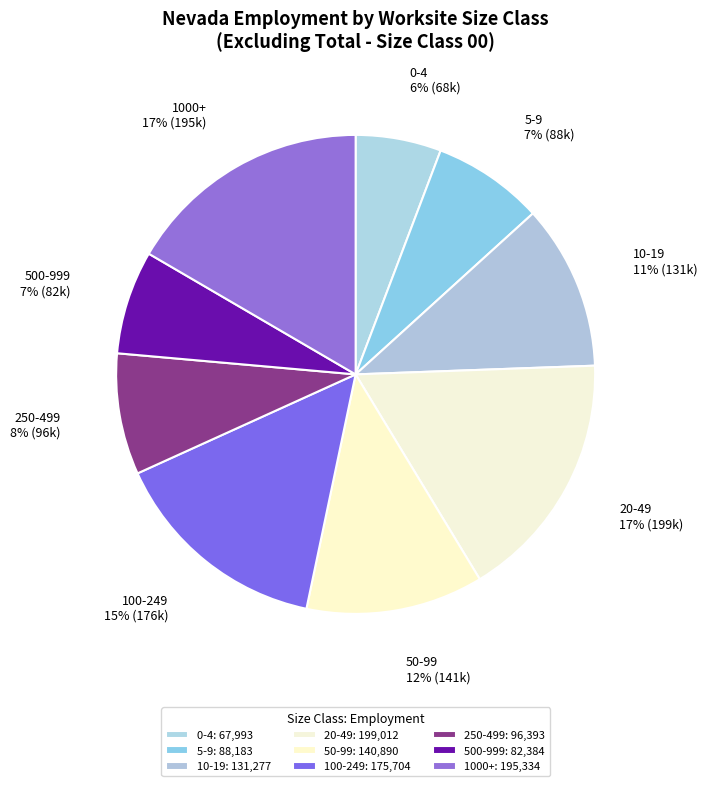

To the nearest percent, what portion does 20-49 represent?

17%